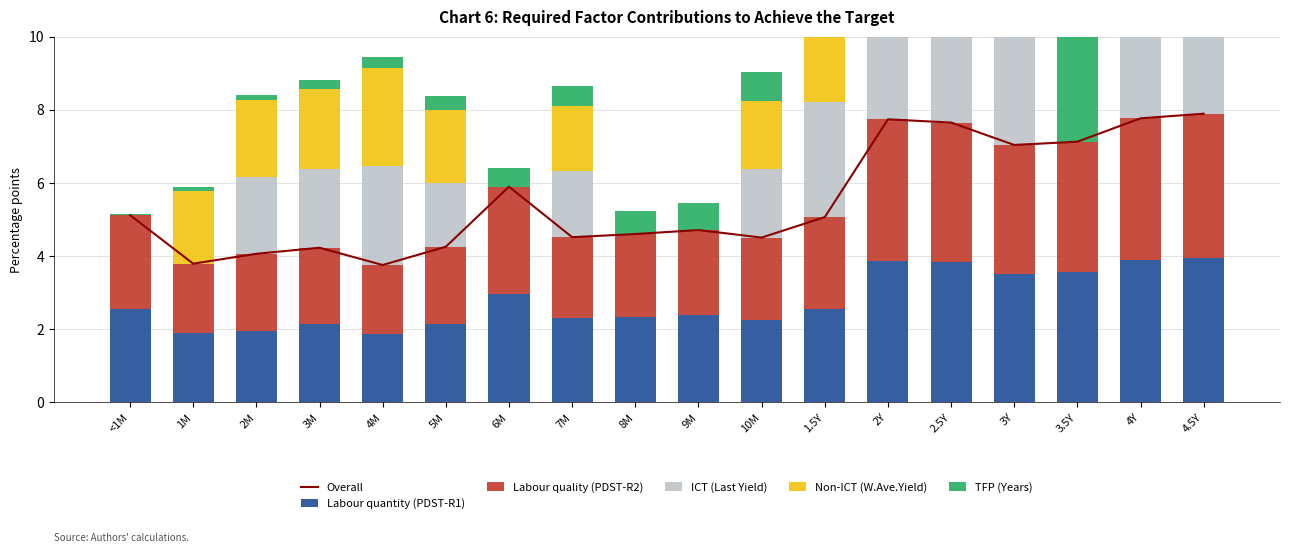

Is it true that Overall equals 6.9 at 5M?

False